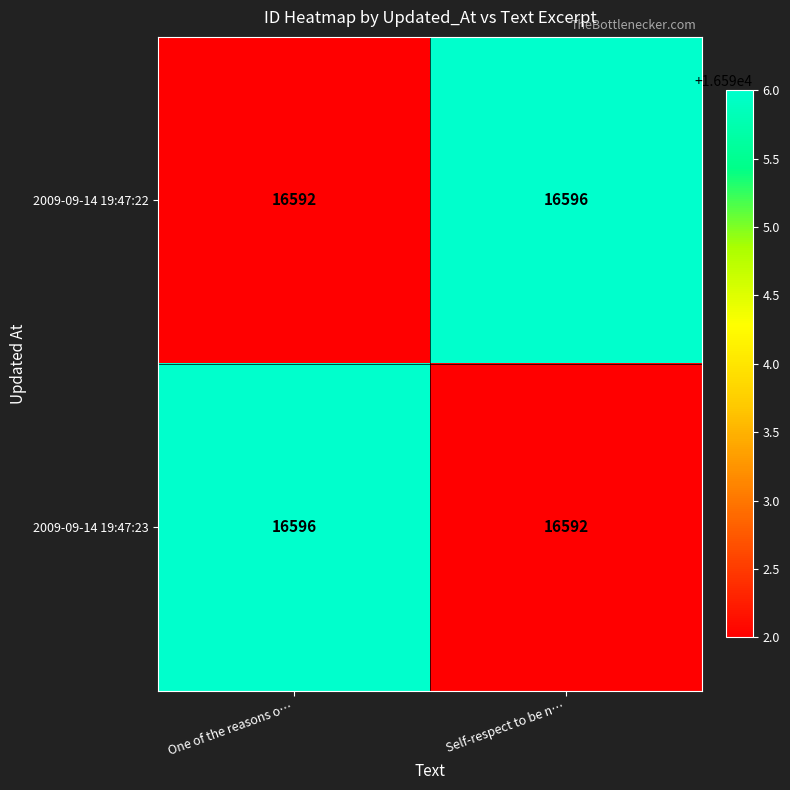

At how many categories does at least one series exceed 16594?

2